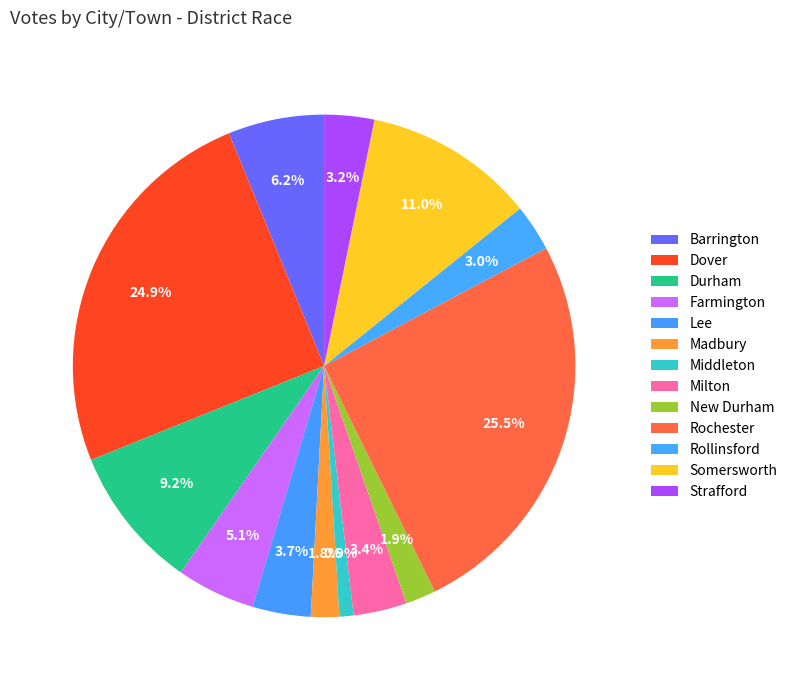

Count the number of slices in the pie.

13